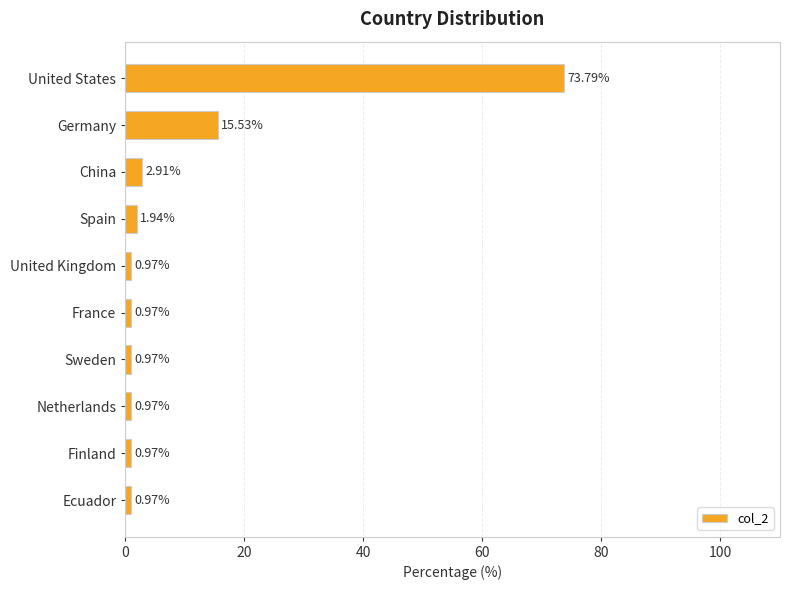

What is the difference between the maximum and second lowest values?

72.8